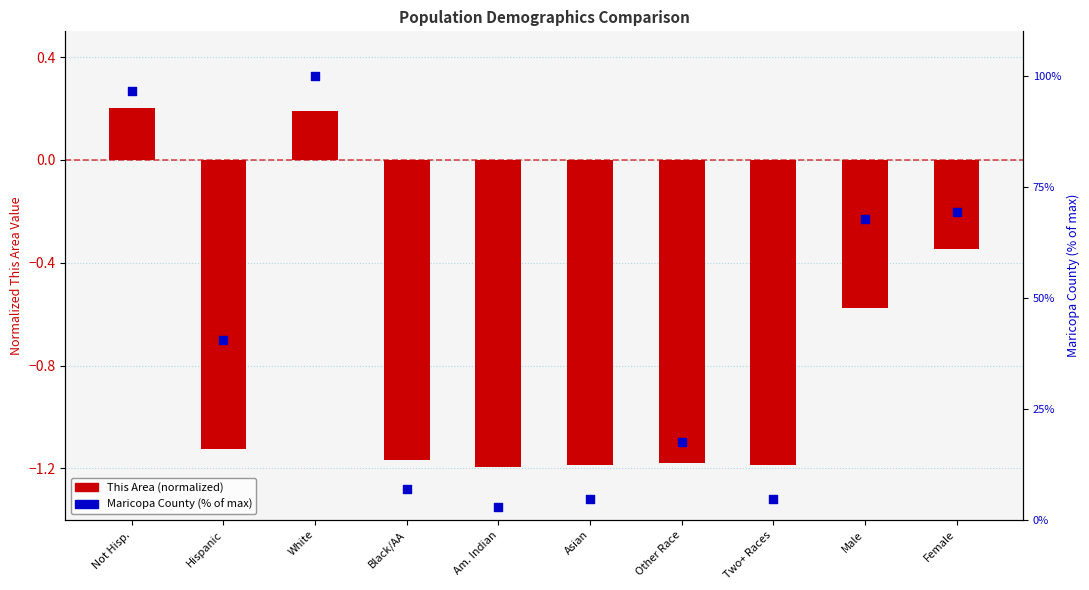

At which category is the sum across all series the highest?

White